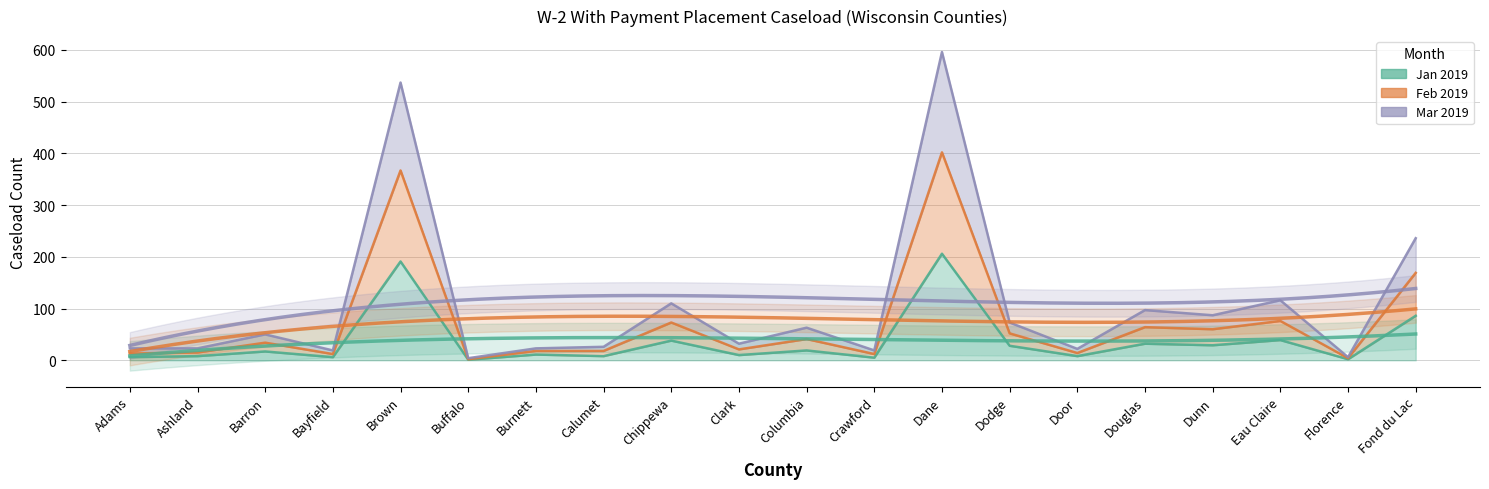

What is the sum of all Mar 2019 values?

2162